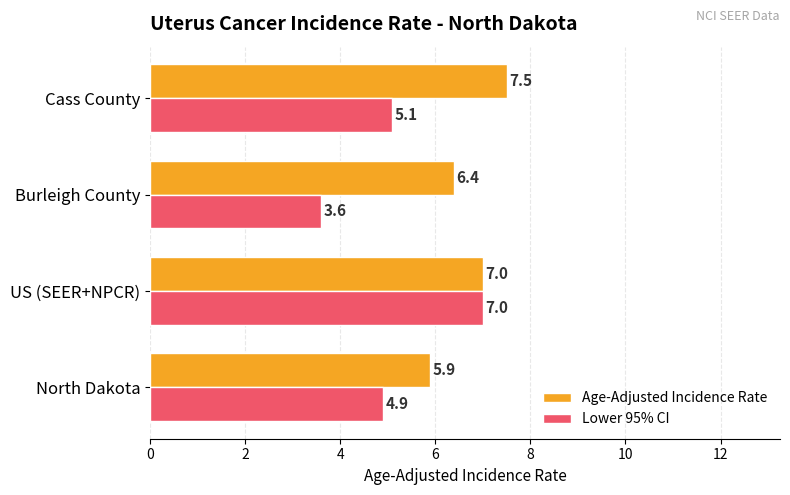

What value does the Lower 95% CI series have at US (SEER+NPCR)?

7.0